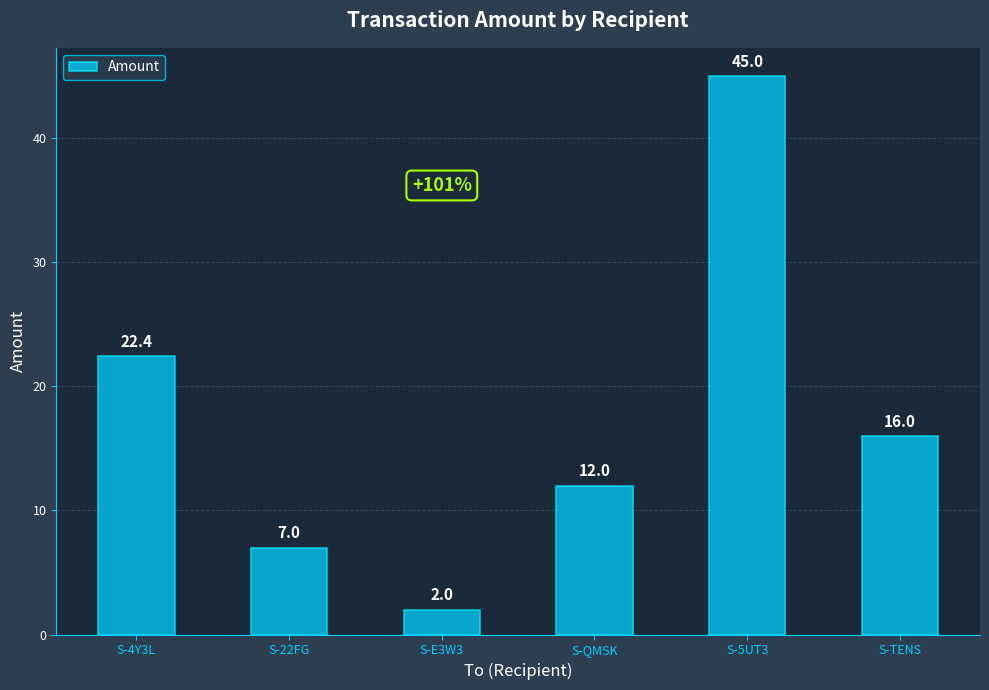

How many distinct data groups are displayed?

1